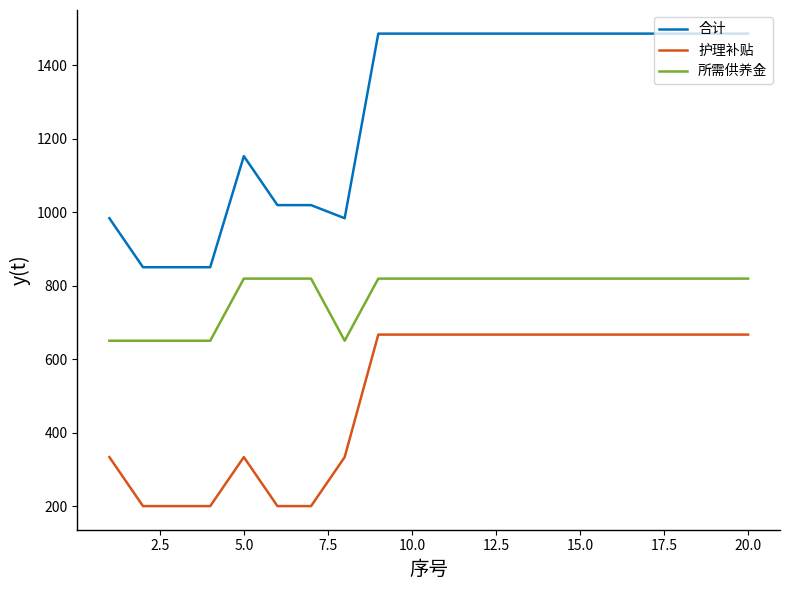

Which series has the widest spread of values?

合计